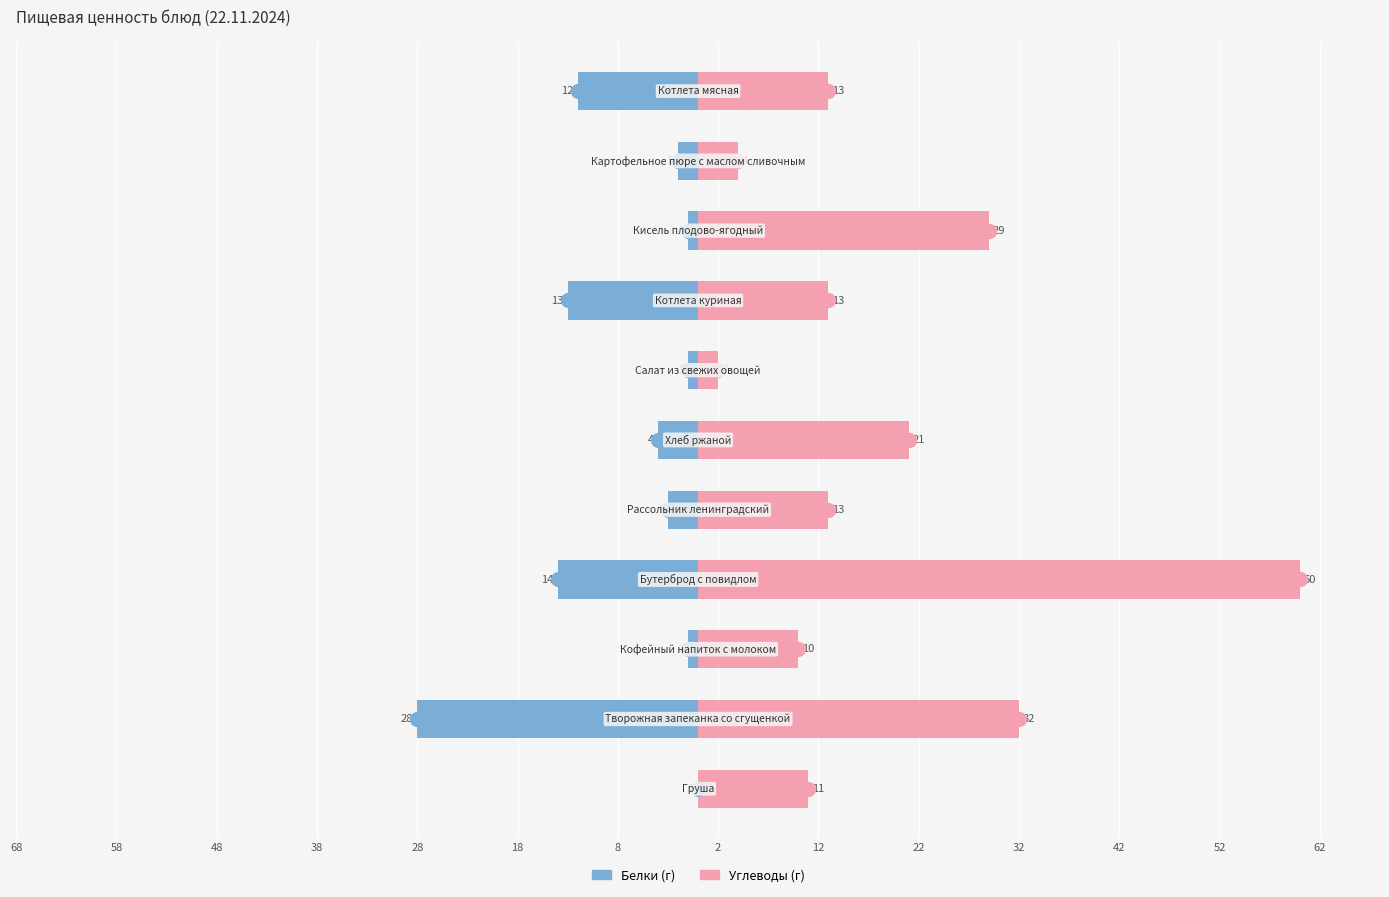

What is the total value across all series at 58?

4